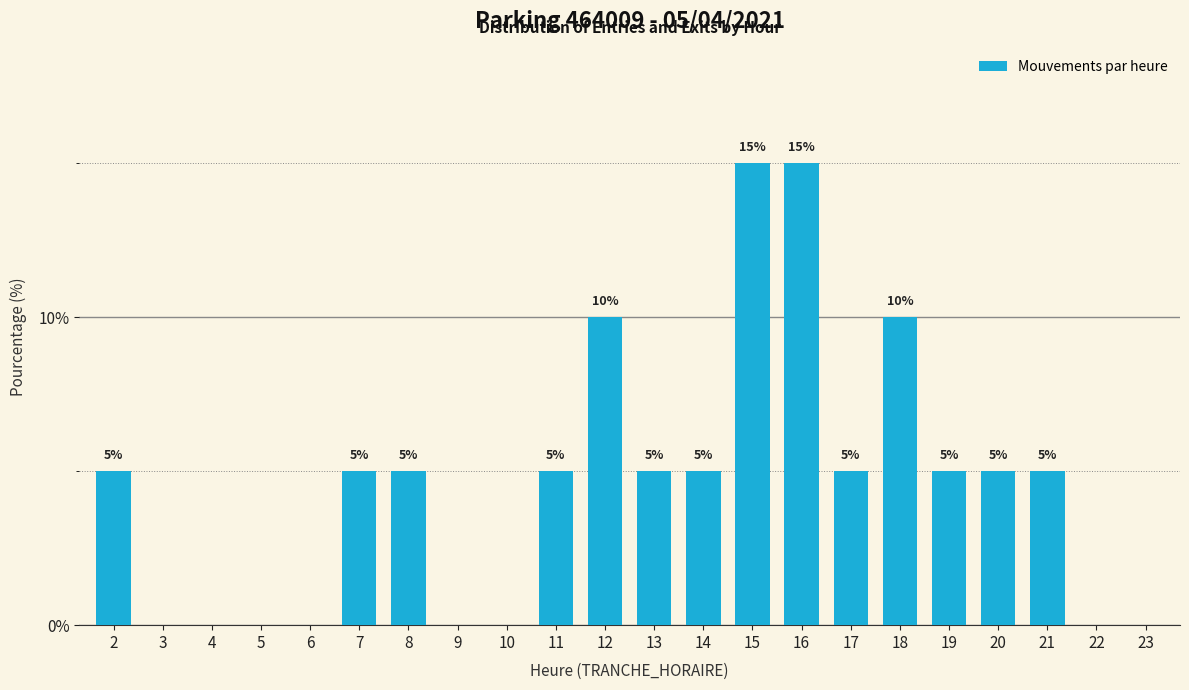

Reading right to left, list all the values displayed in this chart.

23=0	22=0	21=5	20=5	19=5	18=10	17=5	16=15	15=15	14=5	13=5	12=10	11=5	10=0	9=0	8=5	7=5	6=0	5=0	4=0	3=0	2=5